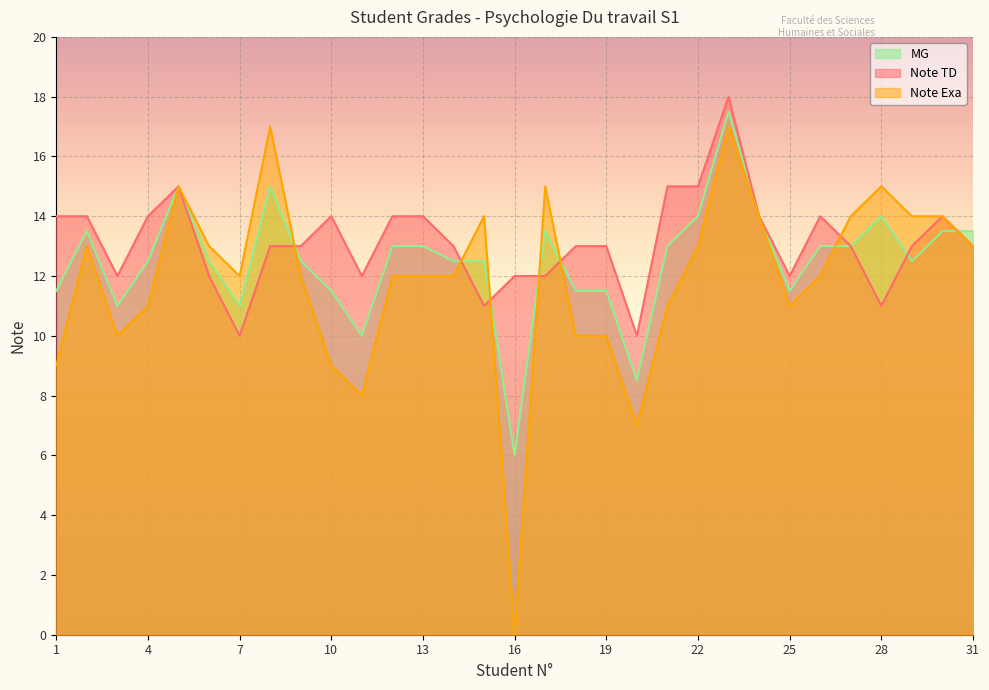

Between 19 and 23, which is larger?

23